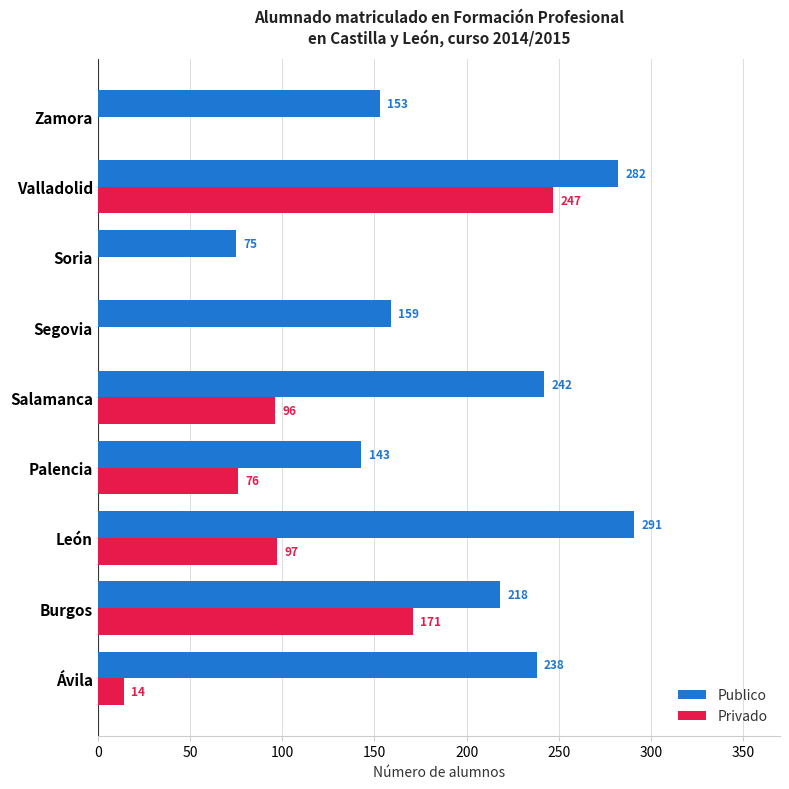

Is it true that Publico equals 242 at Salamanca?

True